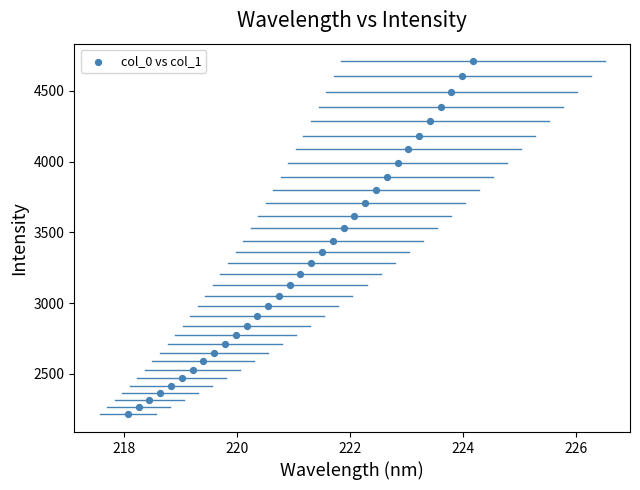

What is the range of X values (max minus min)?

6.1